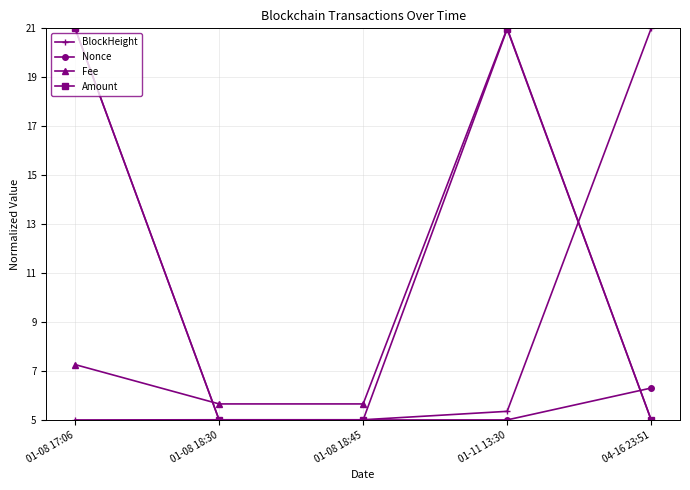

The value of BlockHeight at 01-11 13:30 is 8.3. True or false?

False